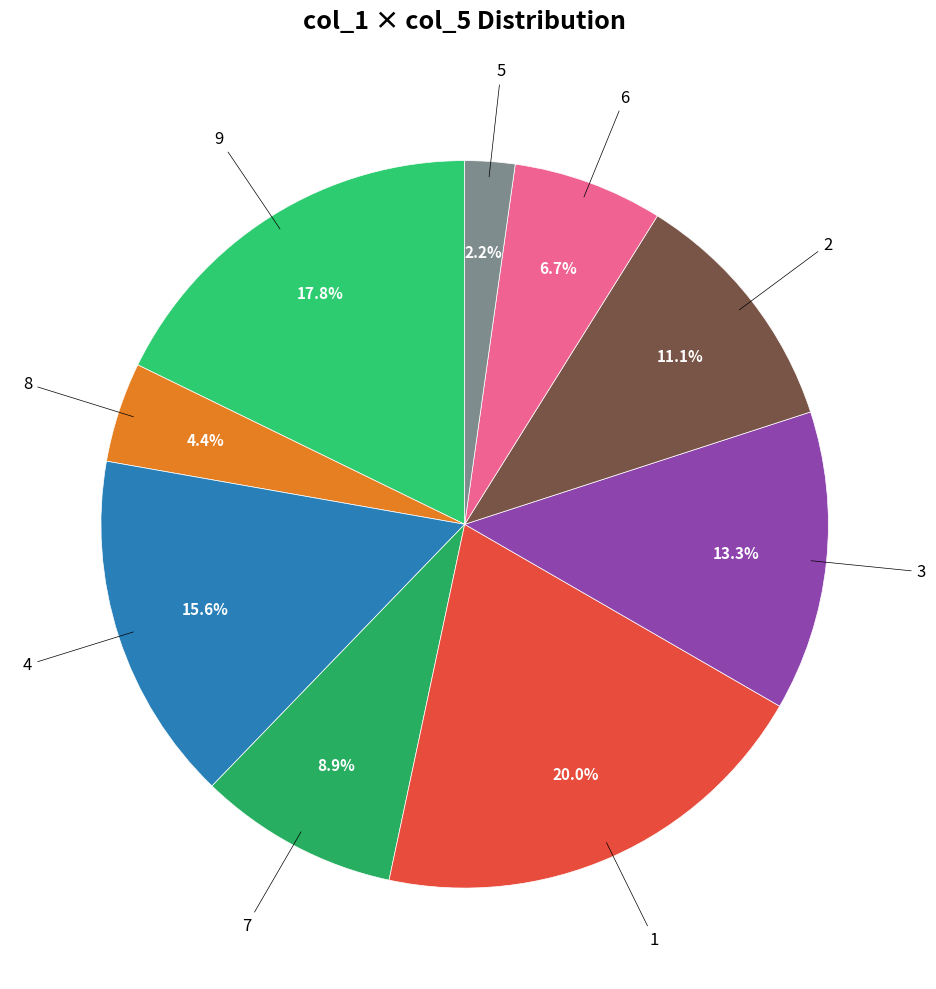

Count the number of slices in the pie.

9